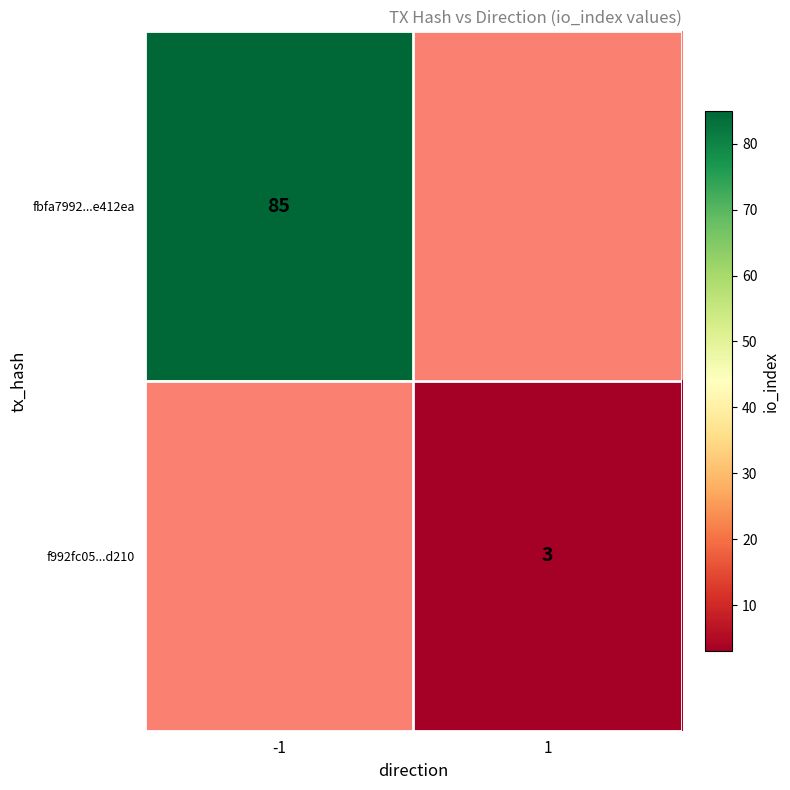

Is it true that f992fc05...d210 equals 1 at 1?

False